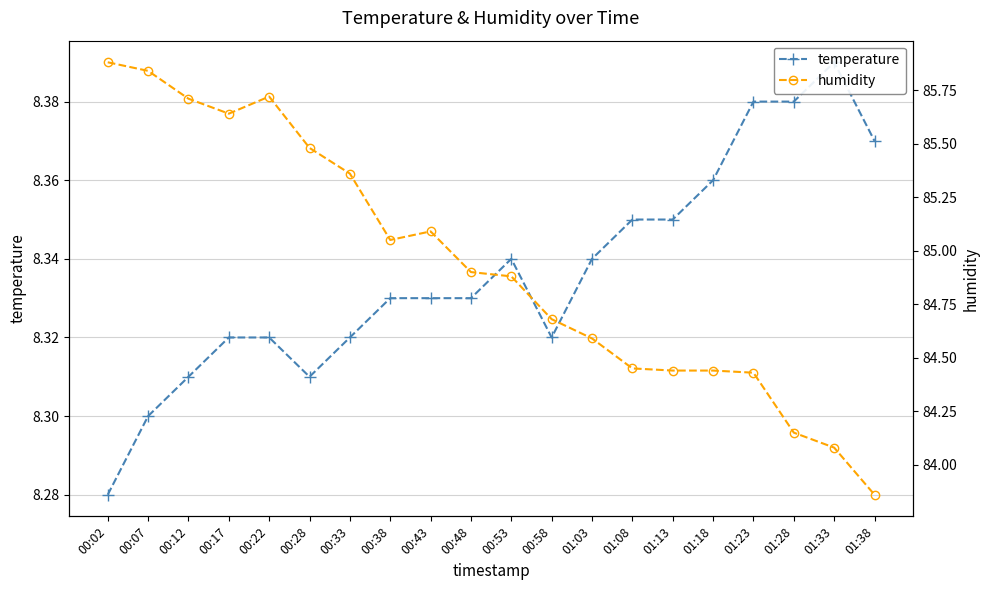

What is the value of the temperature point at the 2nd from the left?

8.3